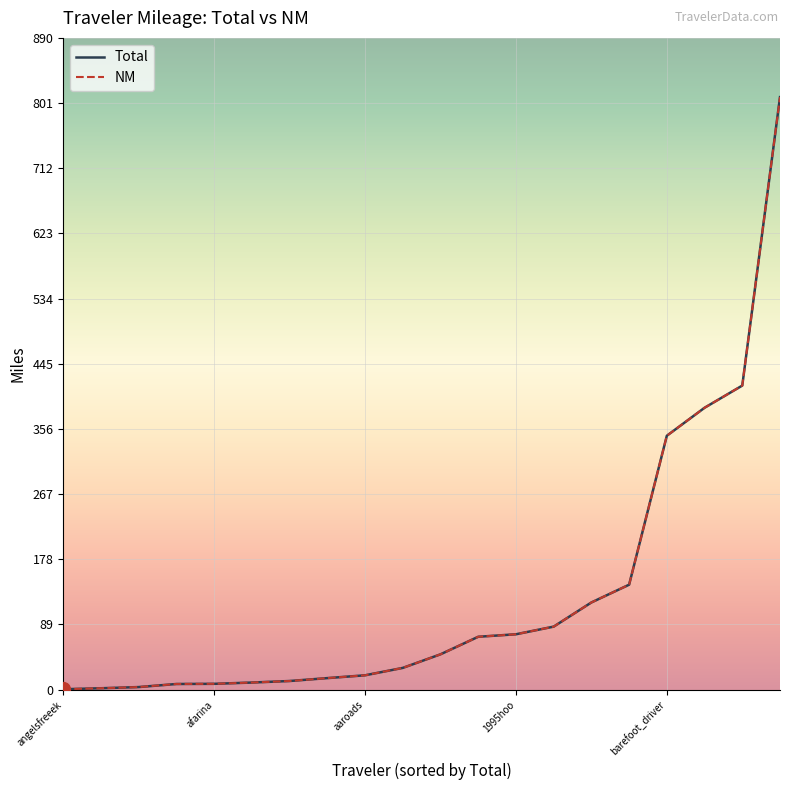

Which series has the largest total across all categories?

Total